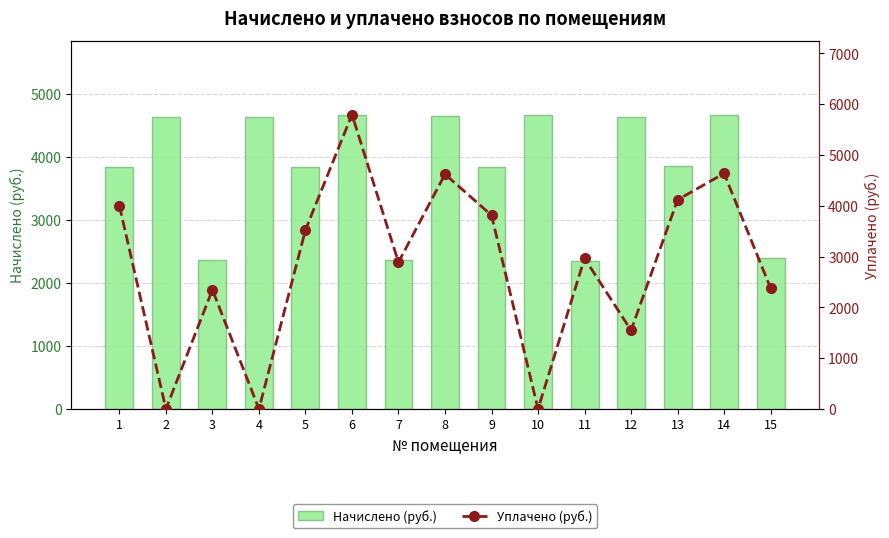

What is the maximum value for Уплачено (руб.)?

5794.4